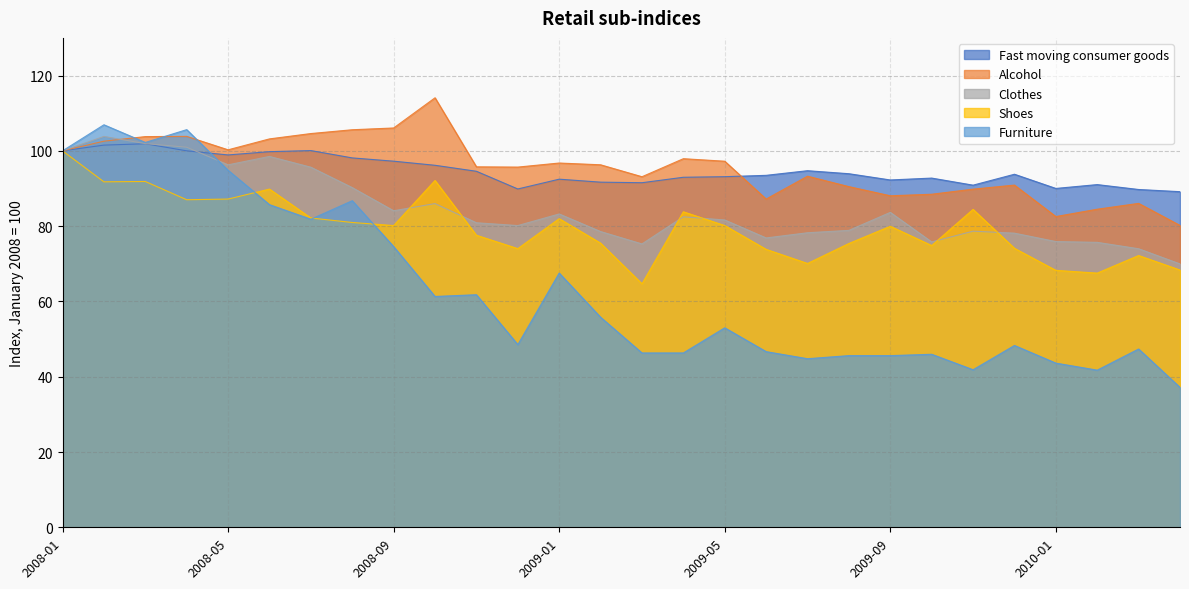

The value of Clothes at 2010-02 is 75.7. True or false?

True